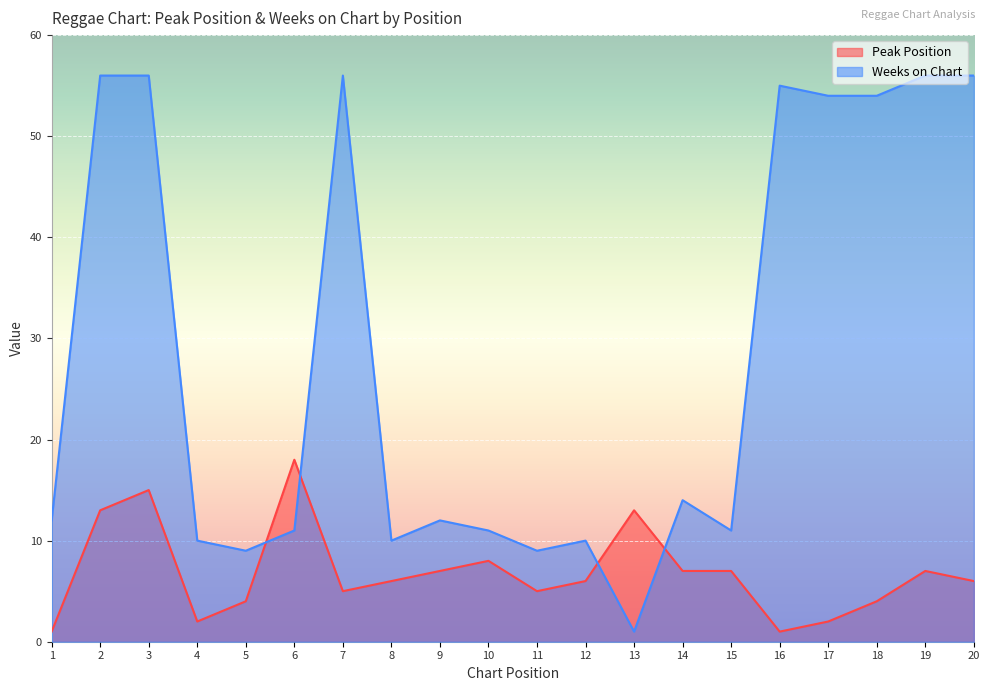

Which series has the largest total across all categories?

Weeks on Chart